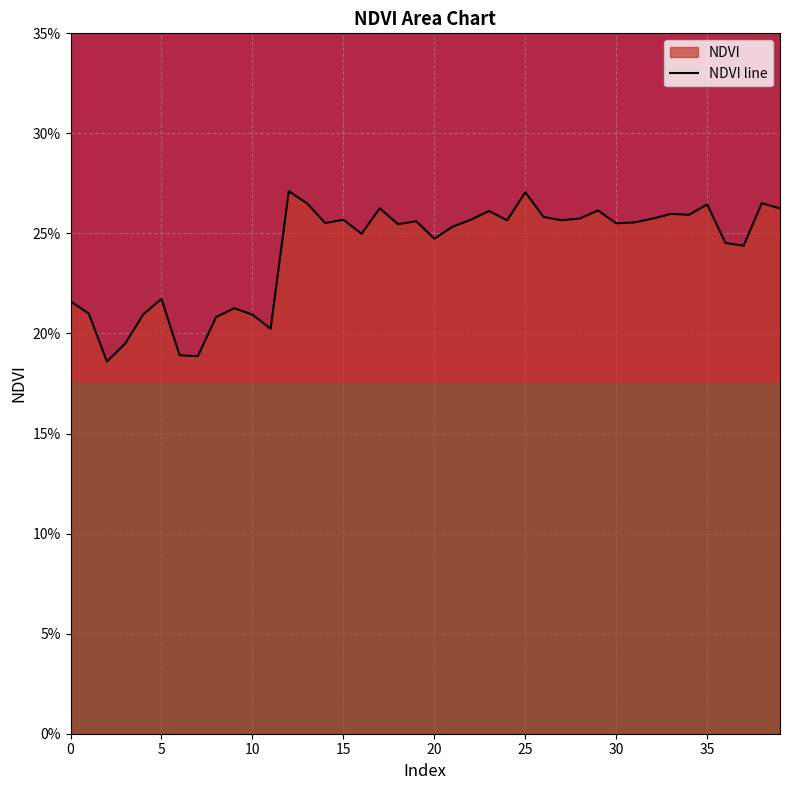

Rank the categories by value from lowest to highest.

2, 7, 6, 3, 11, 8, 10, 4, 1, 9, 0, 5, 37, 36, 20, 16, 21, 18, 30, 14, 31, 19, 24, 27, 22, 15, 32, 28, 26, 34, 33, 23, 29, 39, 17, 35, 13, 38, 25, 12